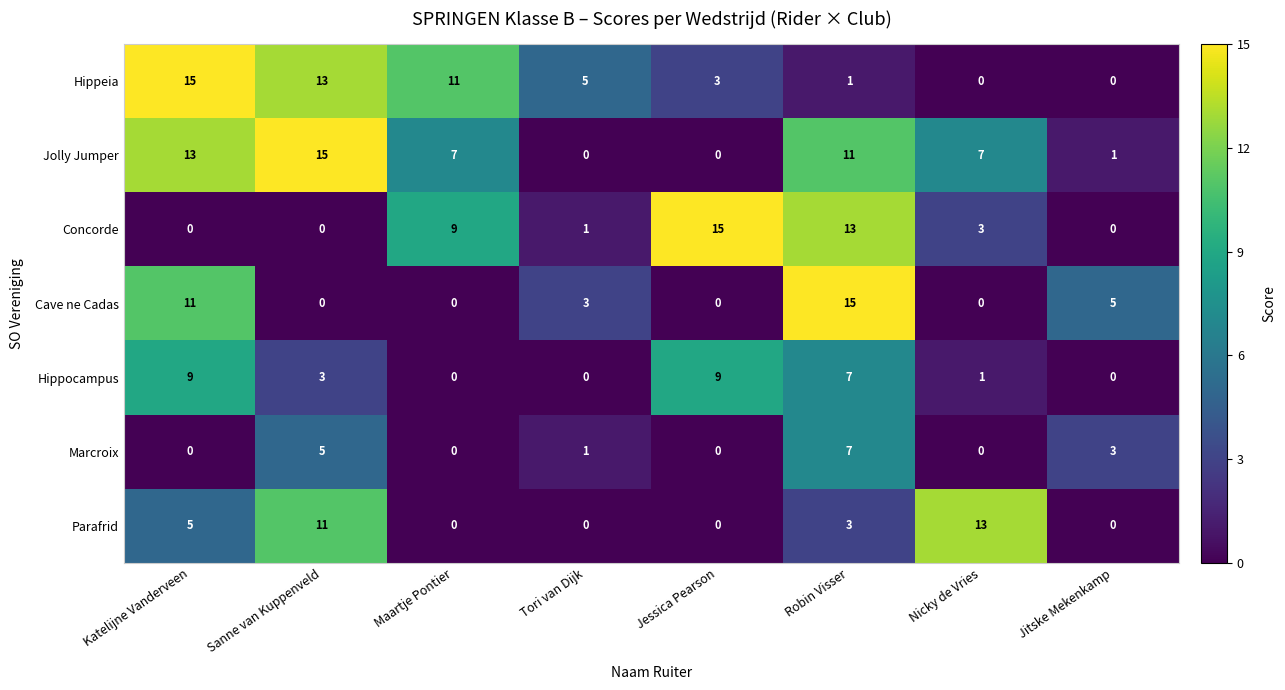

Which series changed the most between Maartje Pontier and Nicky de Vries?

Parafrid